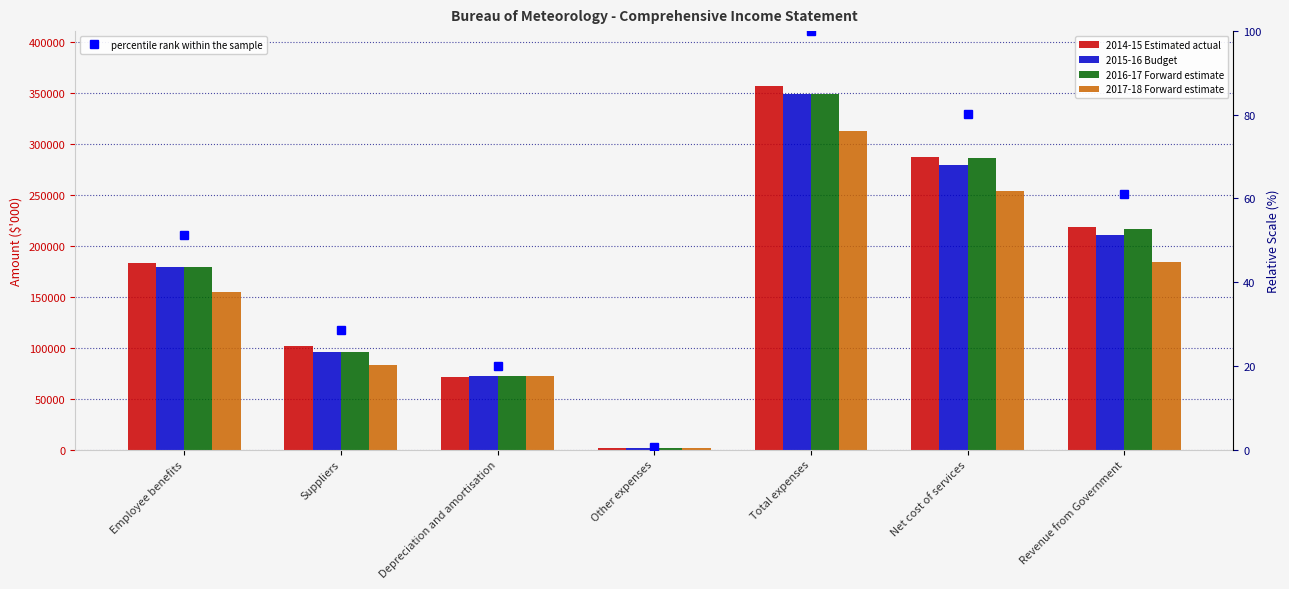

What is the difference between the maximum and second lowest values in the percentile rank within the sample series?

80.1